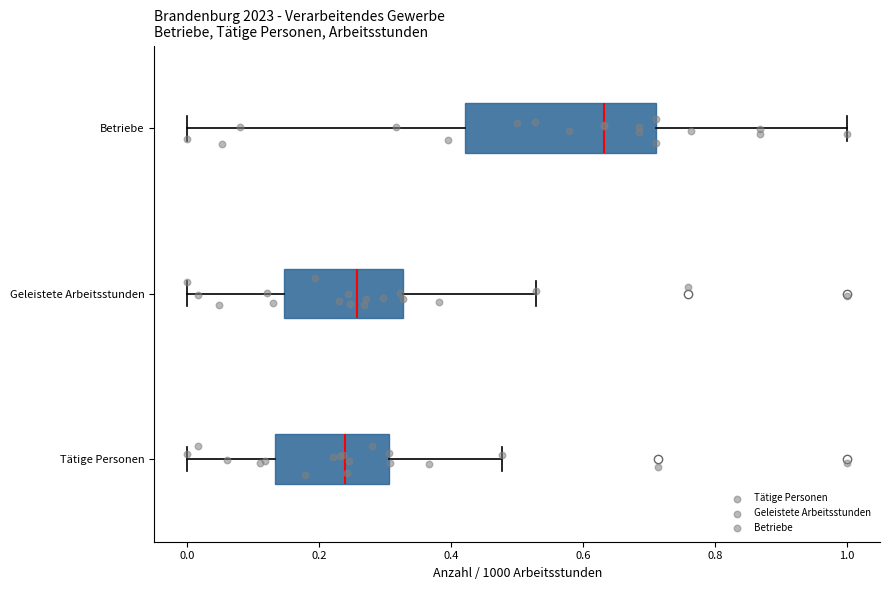

Reading bottom to top, read every box against the x-axis: the position of its median line, the range the box covers, and the ends of its whiskers. The values are not printed on the chart, so give them approximately, as read against the axis.

Tätige Personen: median 0.24, box 0.14 to 0.30, whiskers 0.00 to 0.48
Geleistete Arbeitsstunden: median 0.26, box 0.14 to 0.32, whiskers 0.00 to 0.52
Betriebe: median 0.64, box 0.42 to 0.72, whiskers 0.00 to 1.00